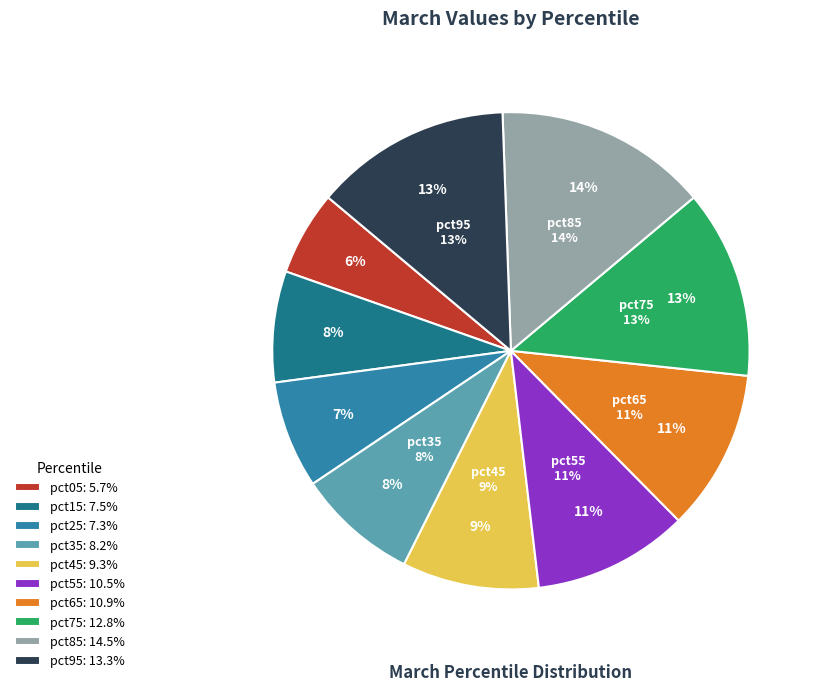

What percentage do pct55 and pct05 together represent?

16.3%